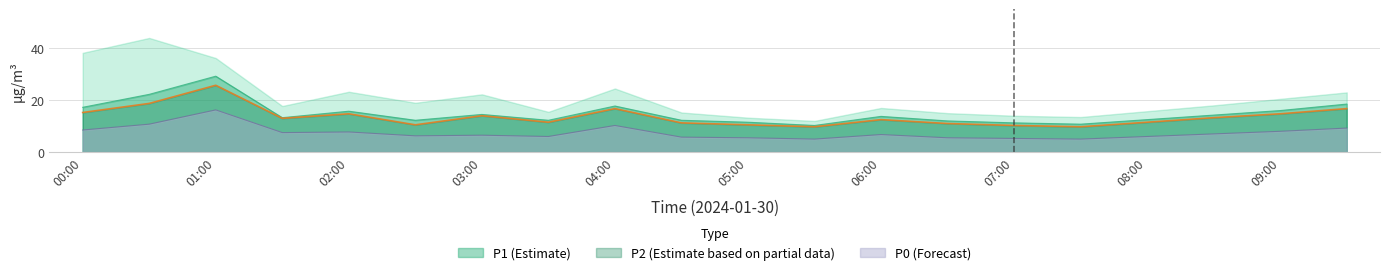

Which series has the largest total across all categories?

P1